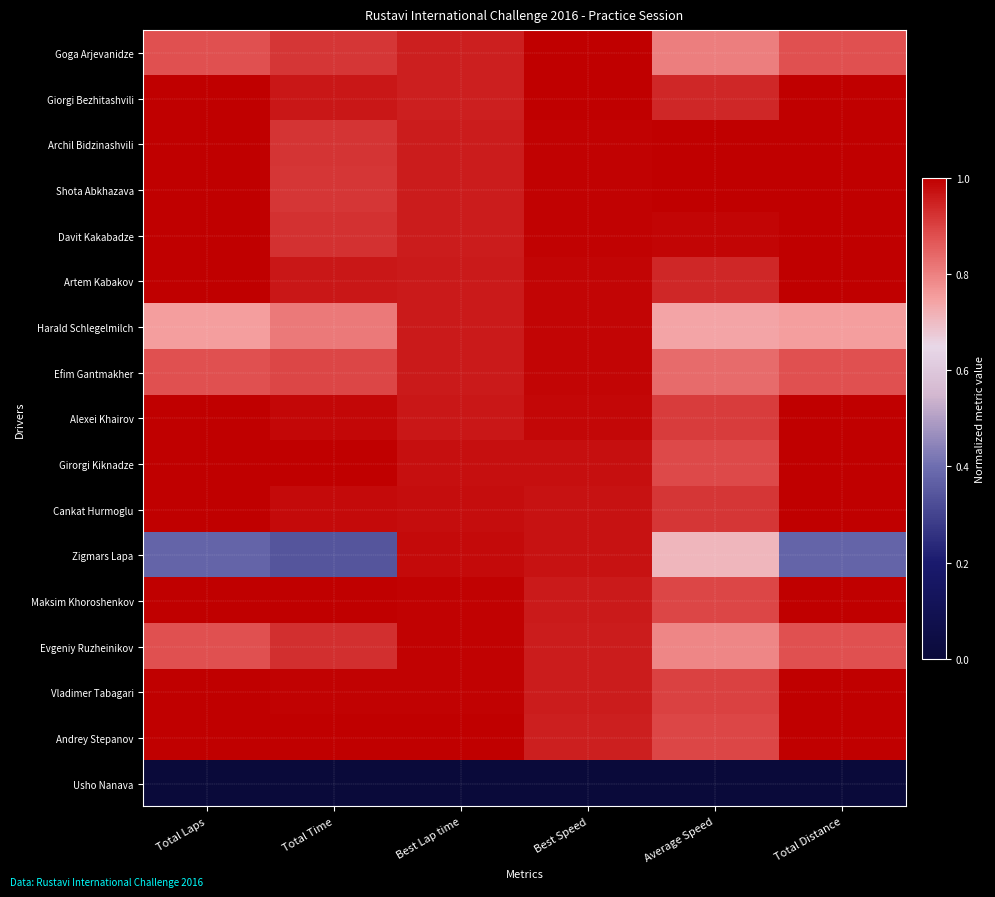

Which series has the largest range (max minus min)?

Zigmars Lapa